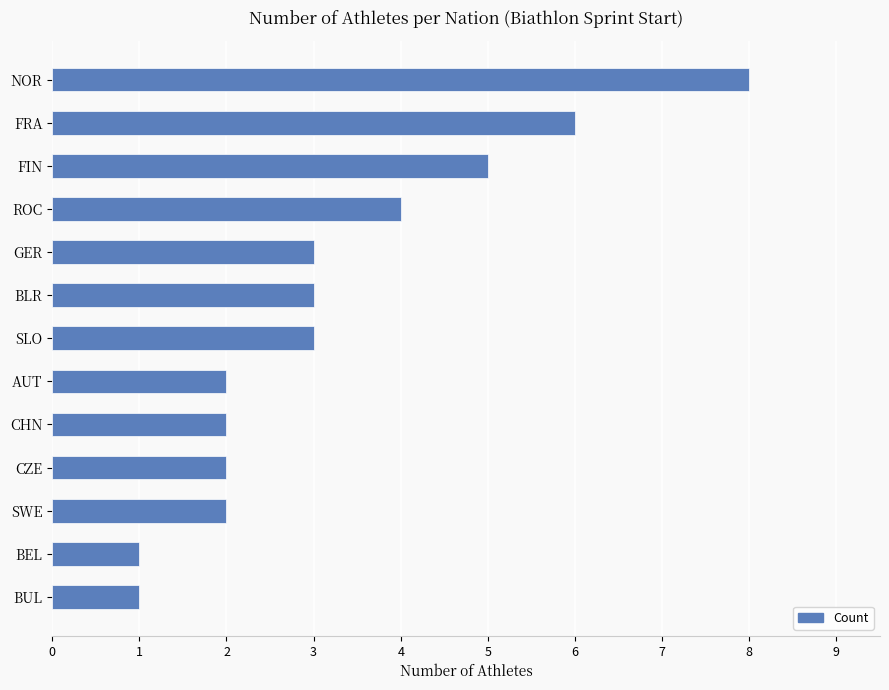

True or false: the data shows 2 at ROC.

False